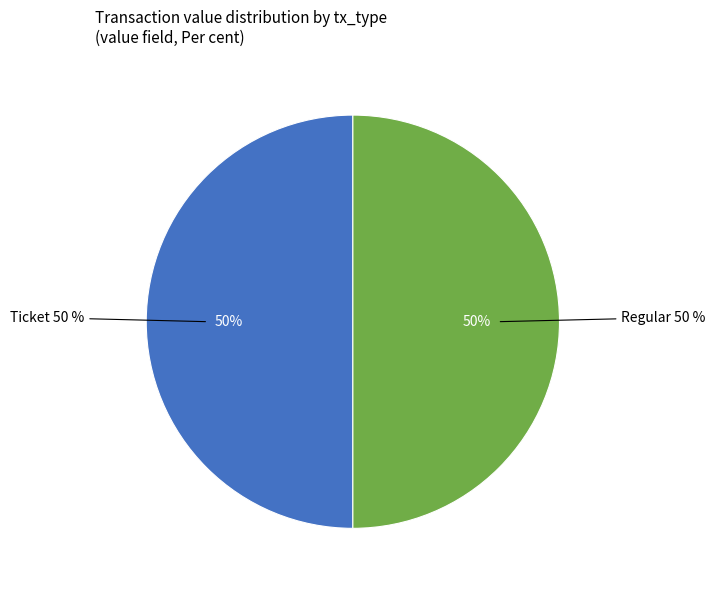

Which category has the smallest portion of the pie?

Ticket (io_index=0)